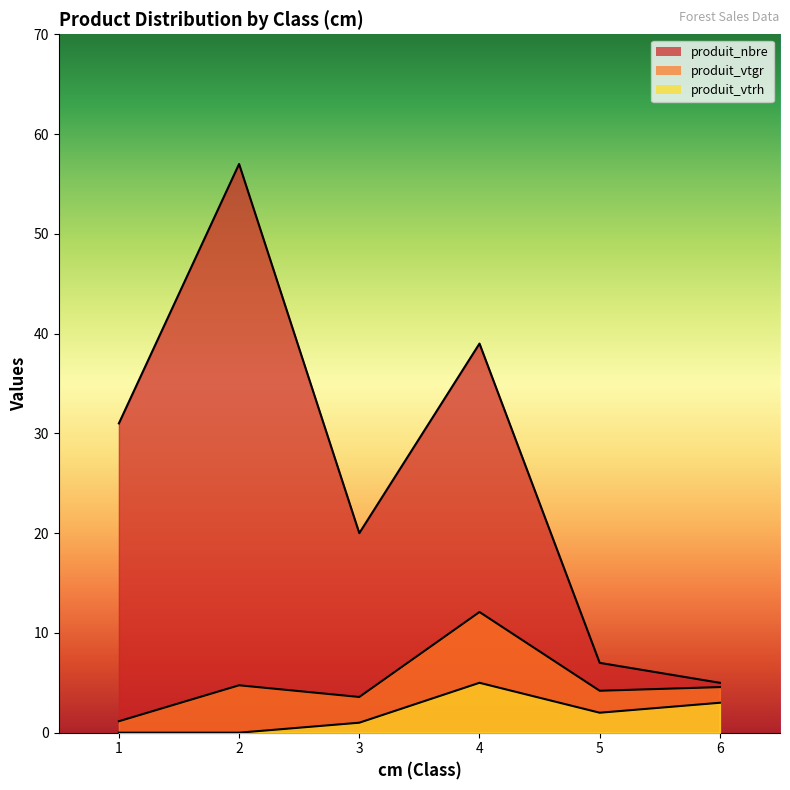

In produit_nbre, how many points are lower than both neighbors (excluding endpoints)?

1